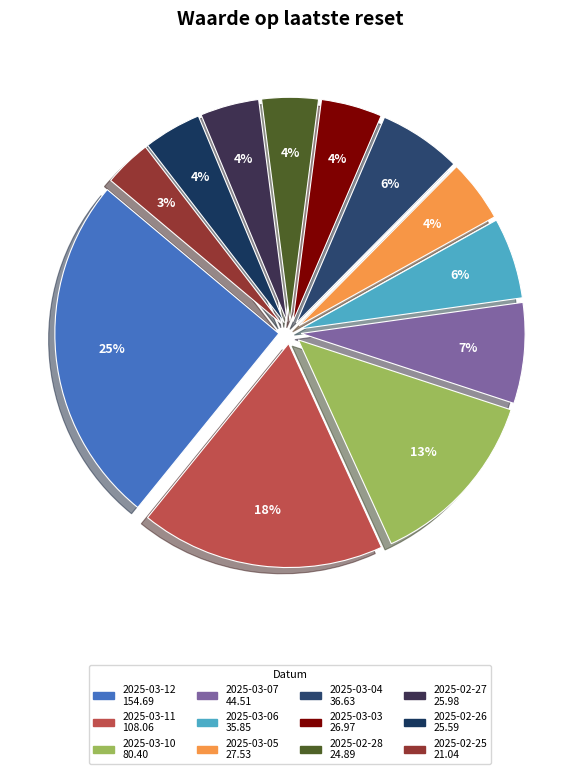

Is there a majority slice in this chart?

No